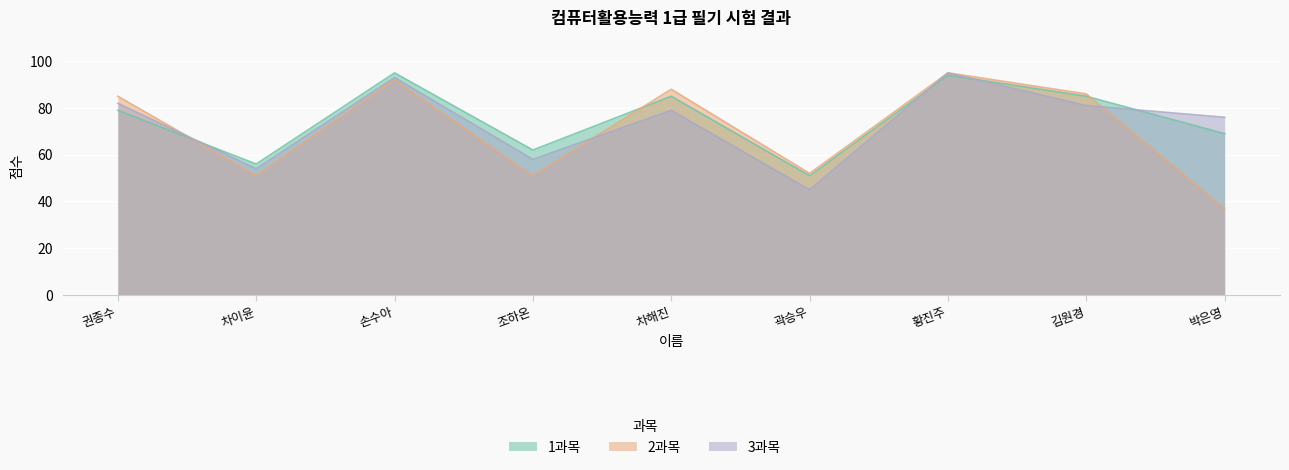

At how many categories does at least one series exceed 48?

9